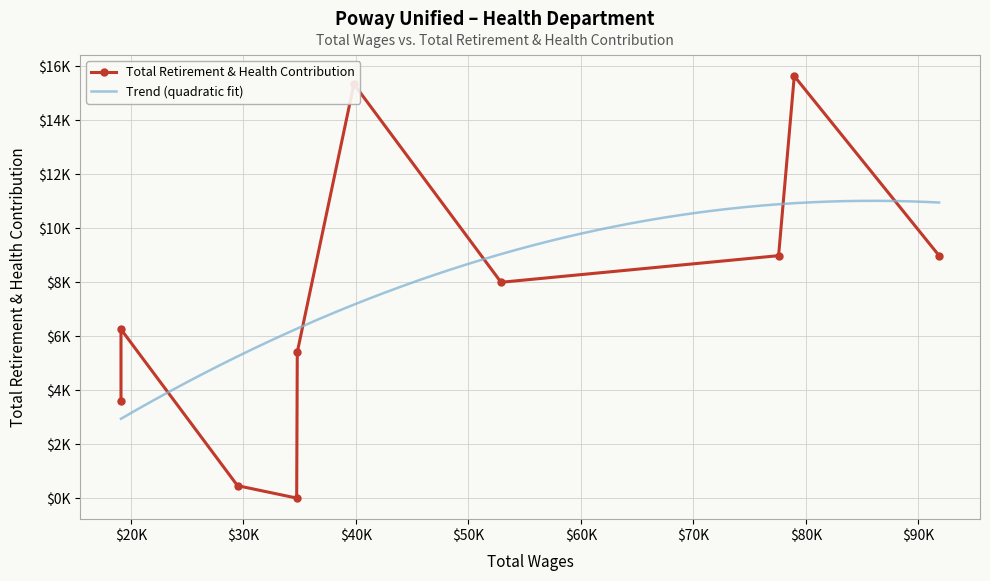

Reading right to left, extract all data points from this chart.

91839.27=8978.6	78964.86=15628.9	77571.78=8978.6	52899.11=7992.4	39819.8=15335.3	34731.2=0.0	34785.3=5406.3	19113.42=6251.6	19113.42=3591.4	29471.81=459.0